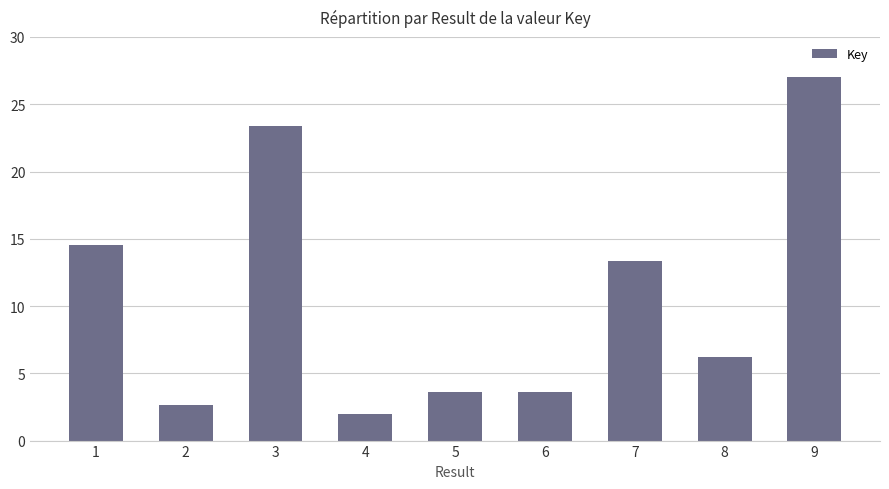

Which label corresponds to the largest value in the chart?

9